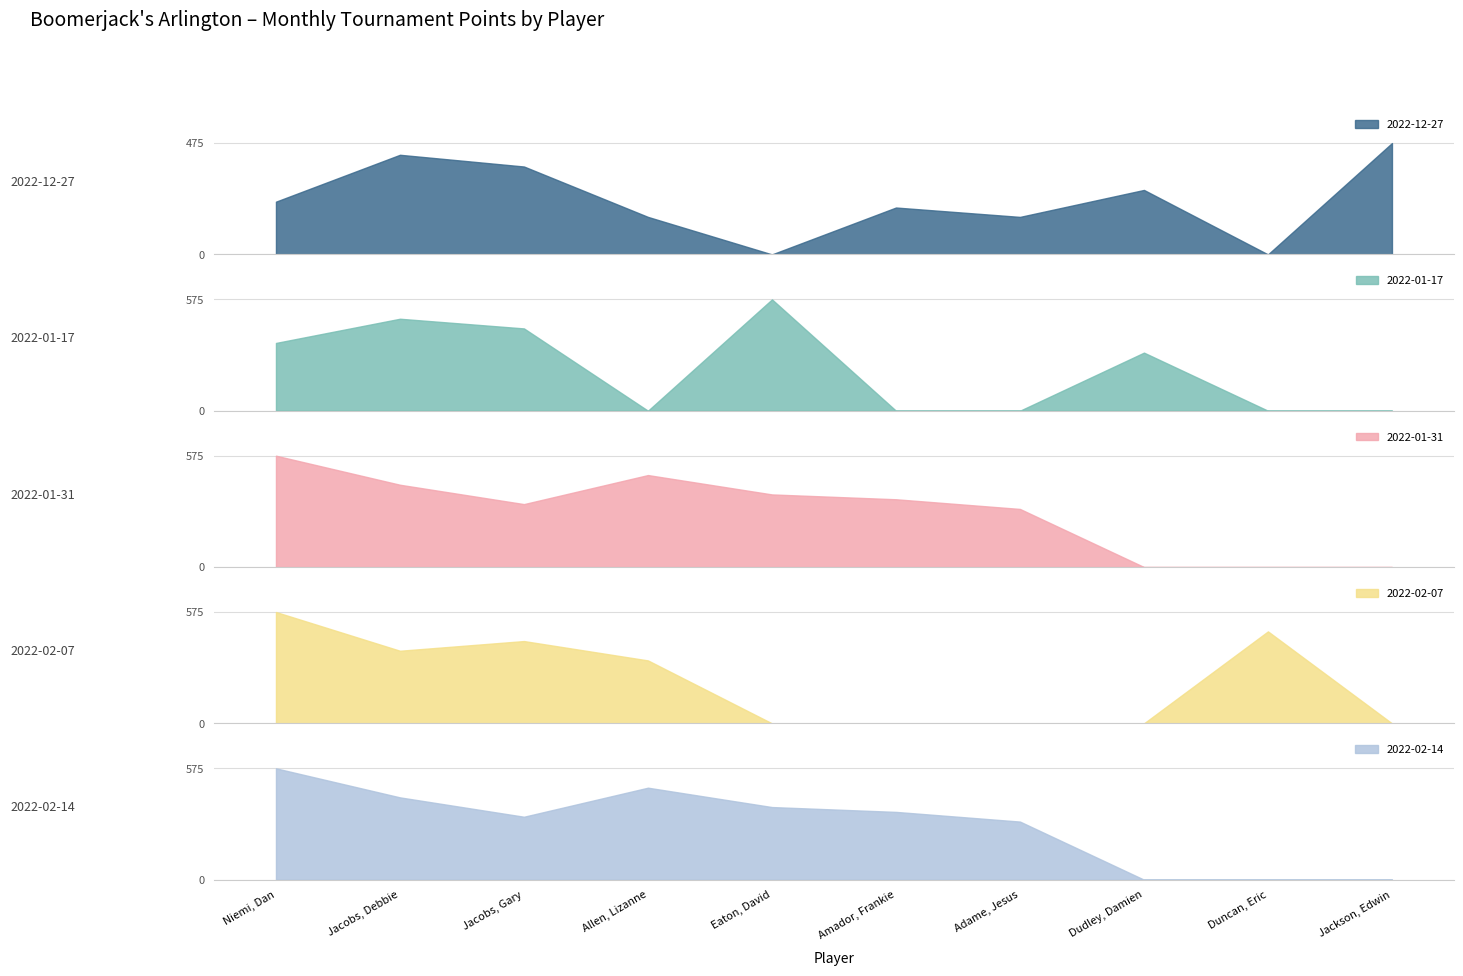

Is the value of 2022-12-27 at Jacobs, Gary greater than the value of 2022-01-31 at Duncan, Eric?

Yes